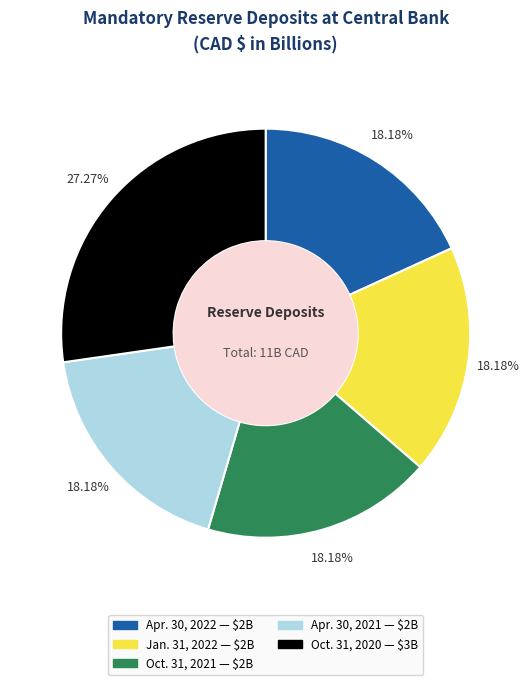

True or false: Apr. 30, 2022 accounts for 12% of the total.

False